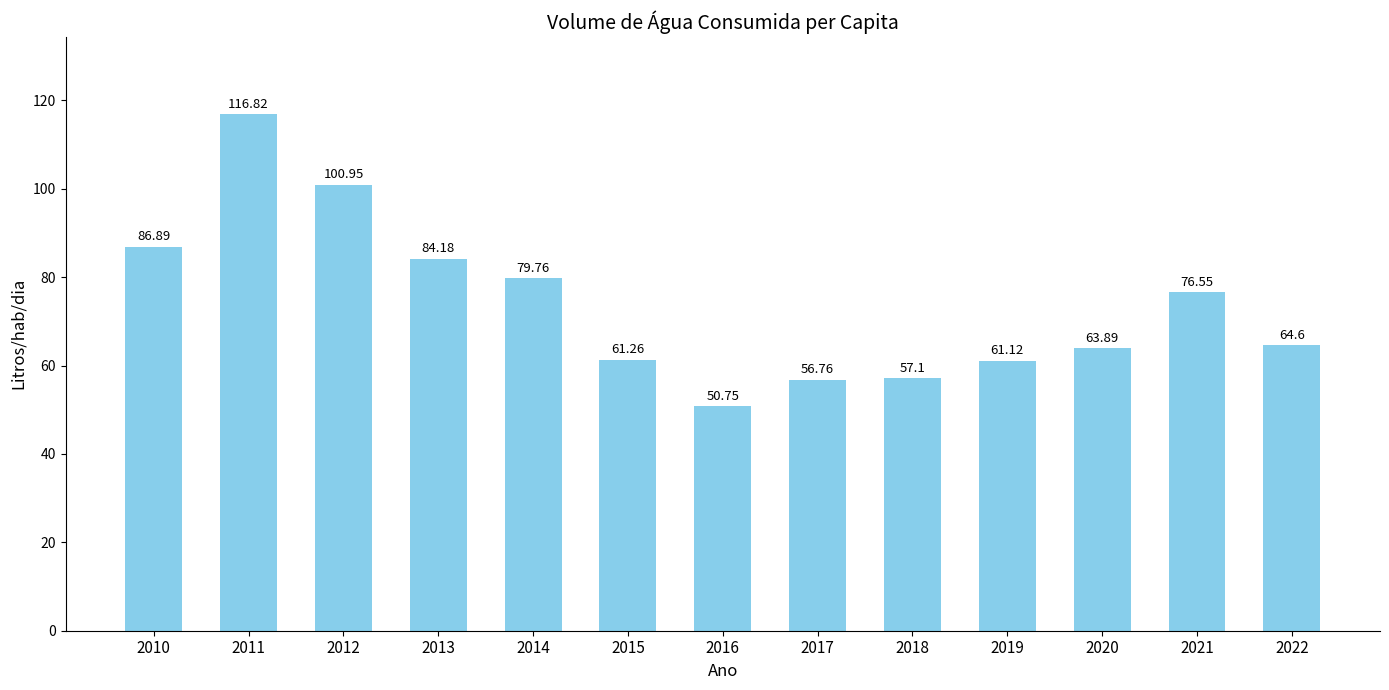

What is the maximum value shown in the chart?

116.8